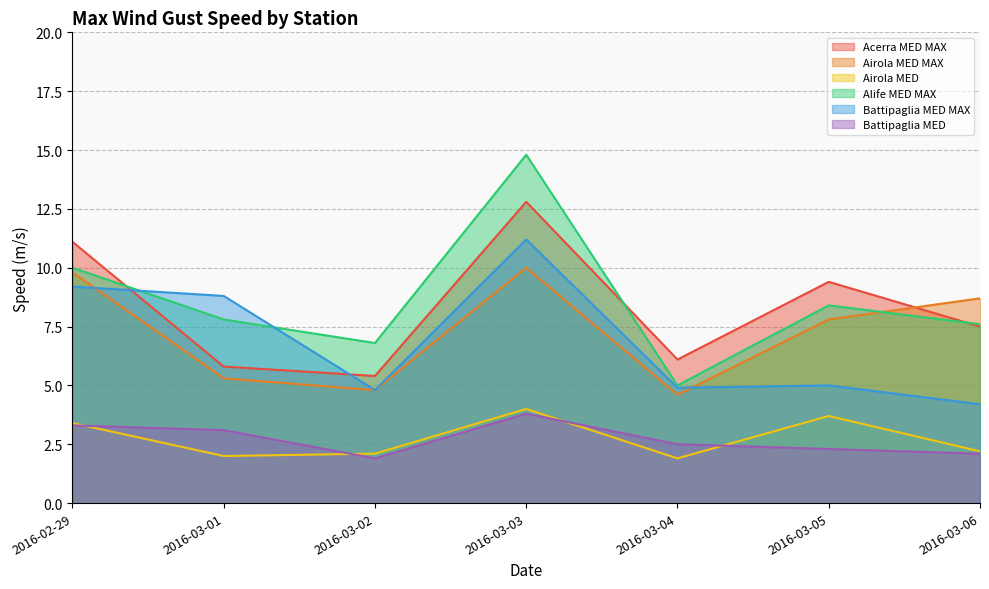

What is the sum of the Battipaglia MED values at 2016-03-04 and 2016-02-29?

5.8